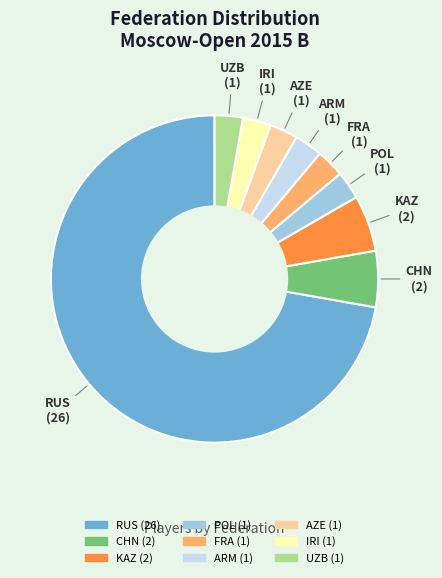

Is it true that POL is 3% of the pie?

True